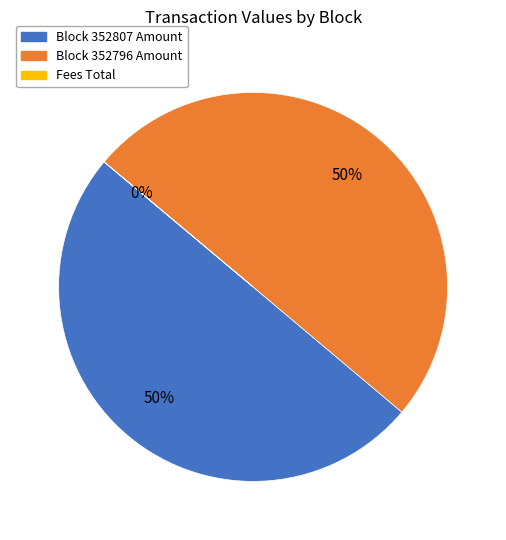

To the nearest percent, what is the difference between the largest and smallest slice percentages?

50%